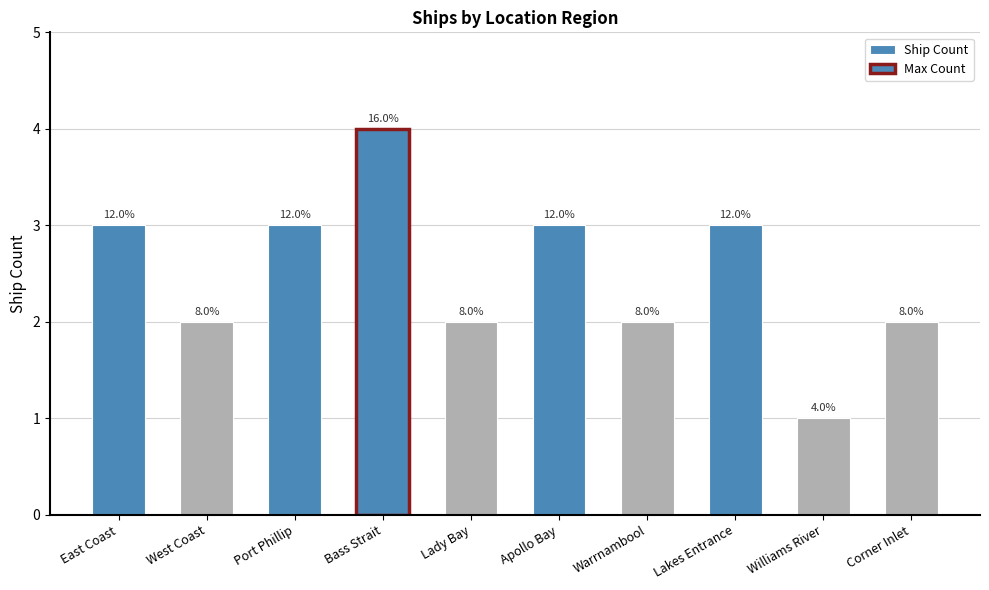

Are the bars horizontal?

No